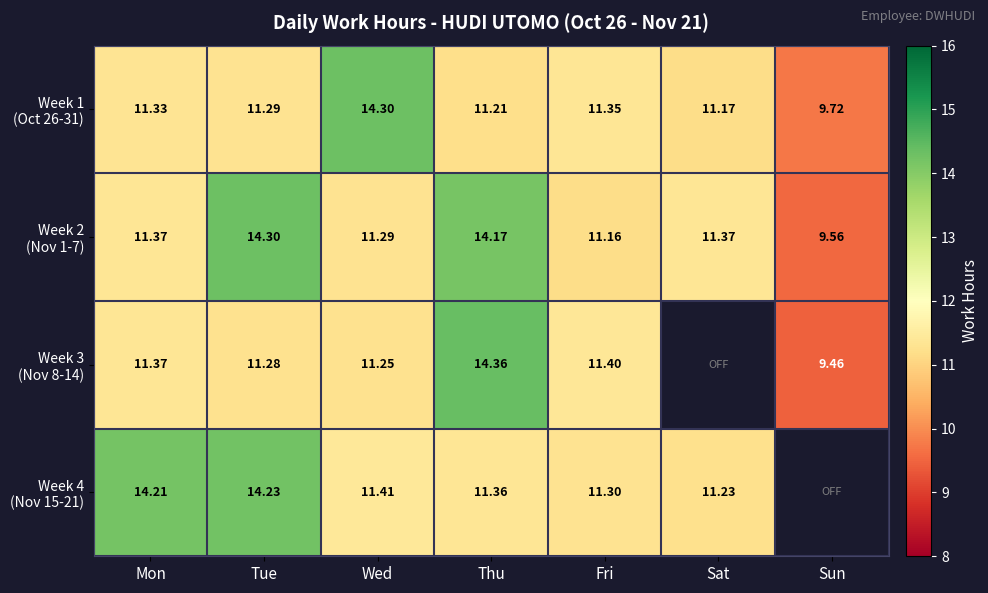

What is the sum of the Week 4 (Nov 15-21) values at Thu and Wed?

22.8